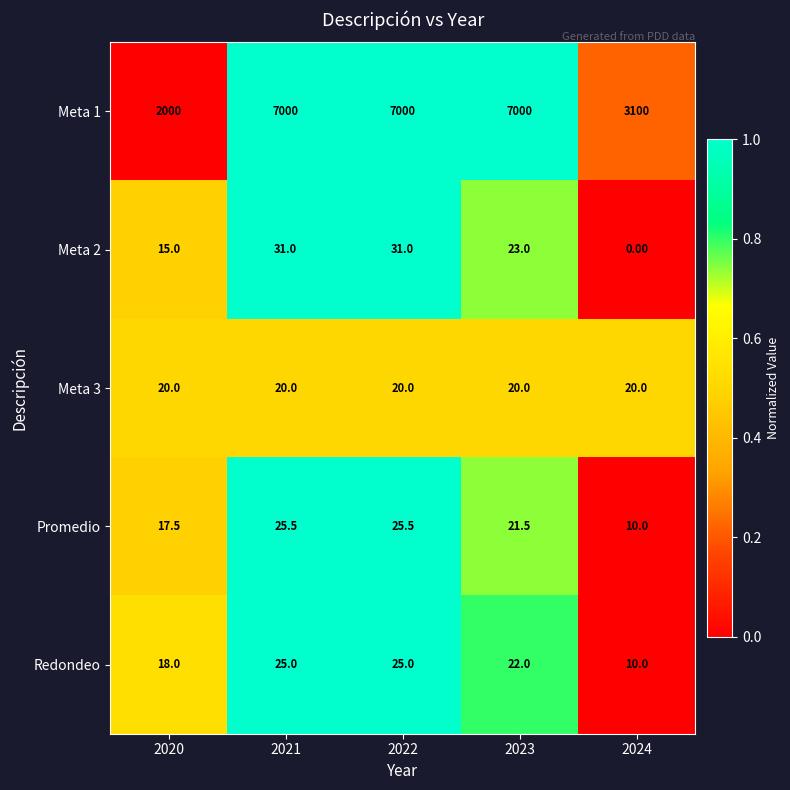

Which series has the largest total across all categories?

Meta 1